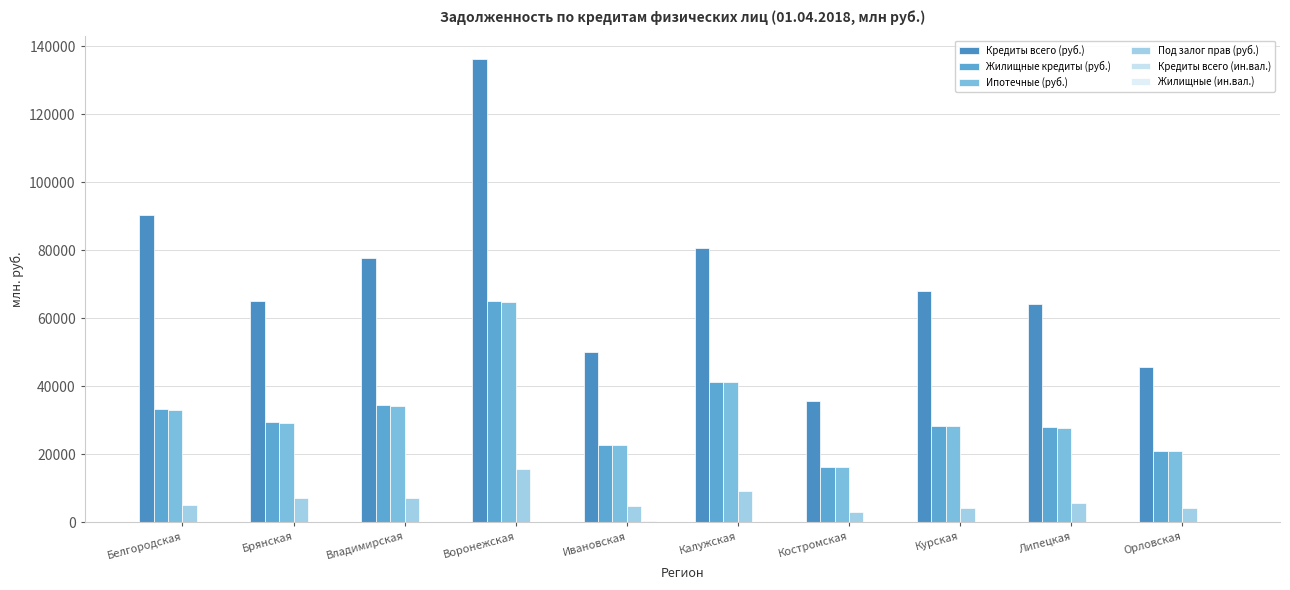

What is the value of the Ипотечные (руб.) bar at the 6th from the left?

41250